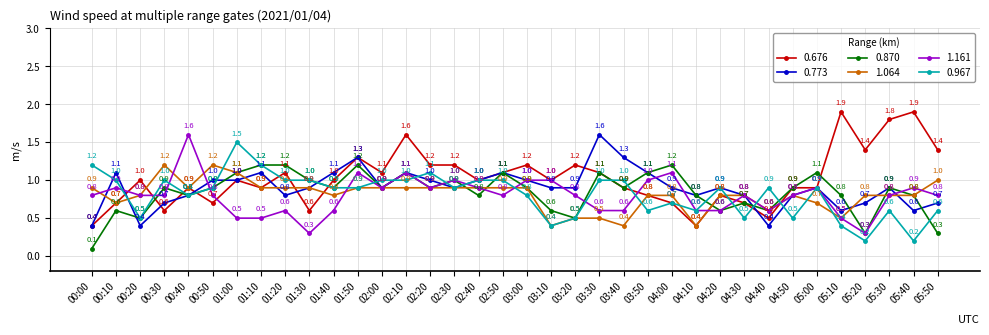

Is it true that 0.870 equals 0.5 at 05:50?

False